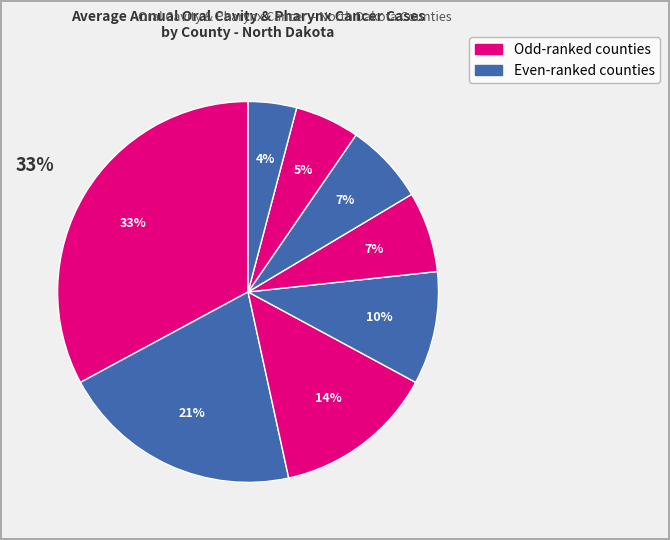

Does Richland County represent more than half of the total?

No